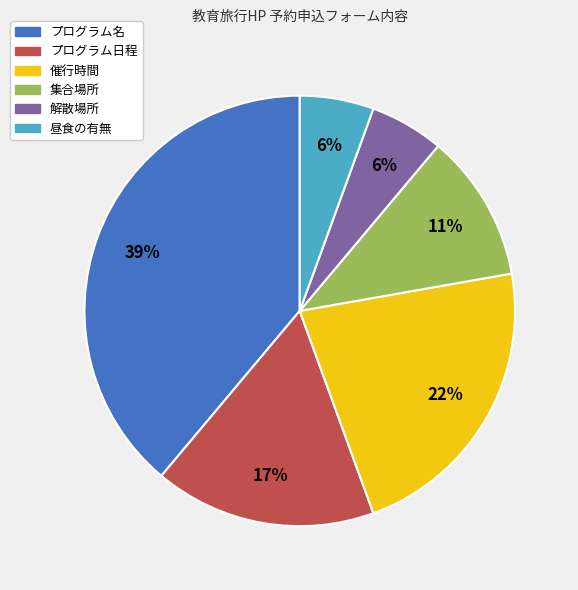

Does プログラム日程 represent more than half of the total?

No